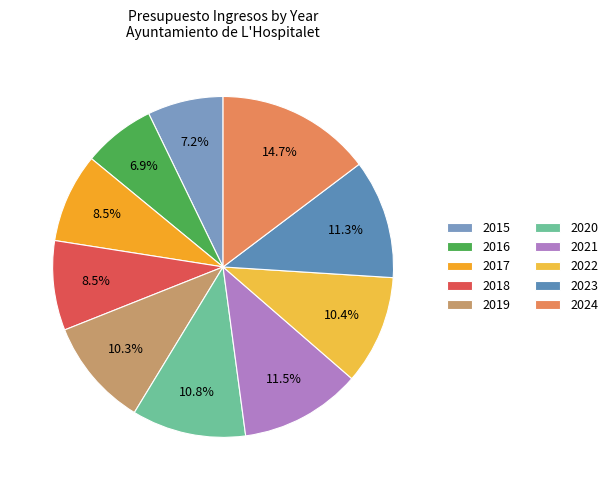

How many segments does this pie chart have?

10